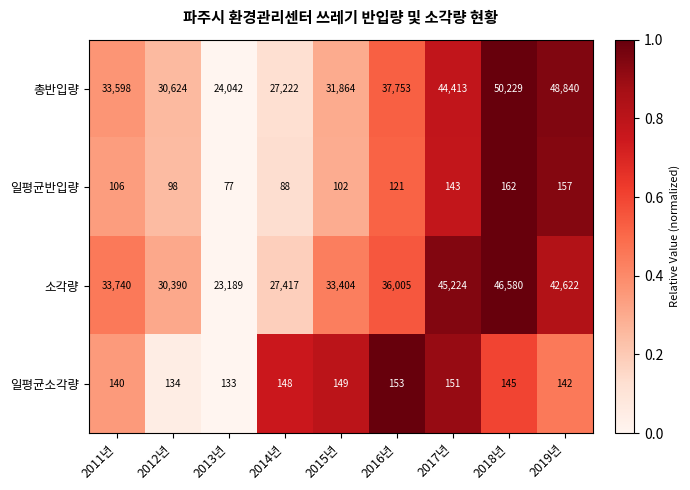

Which series has the largest total across all categories?

총반입량